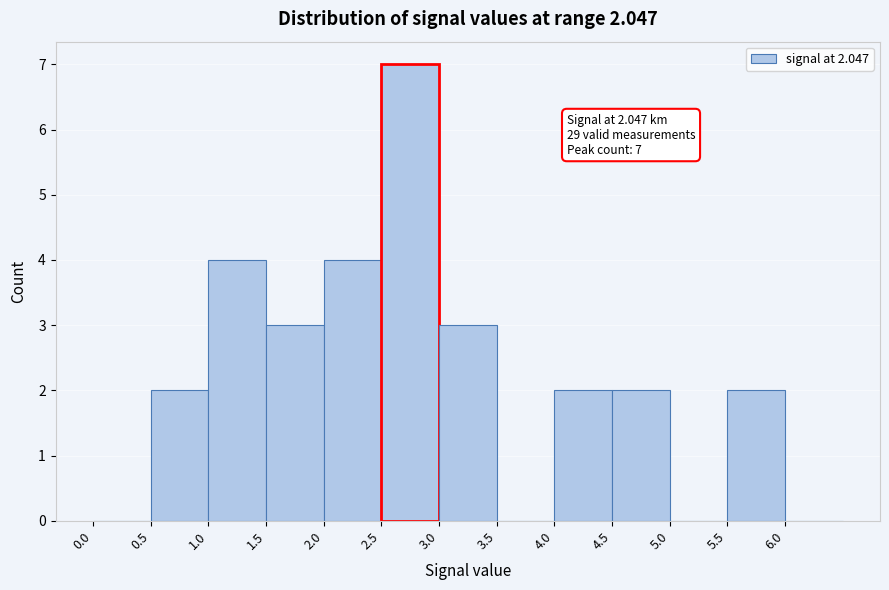

Which range on the x-axis has the tallest bar?

2.5 to 3.0